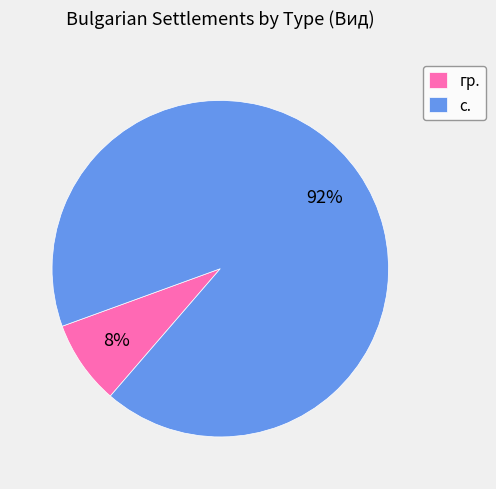

What is the largest slice in the pie chart?

с.